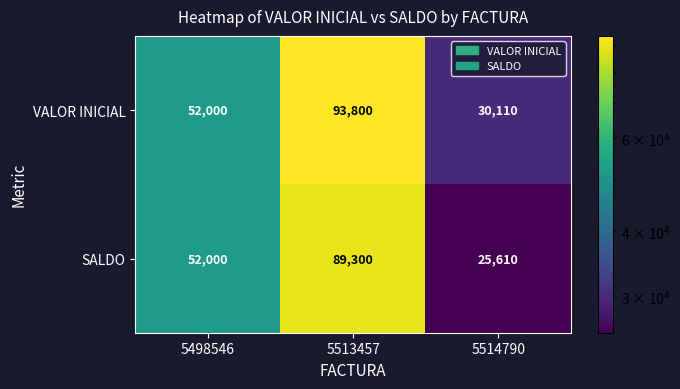

Is the value of SALDO at 5514790 greater than the value of VALOR INICIAL at 5514790?

No